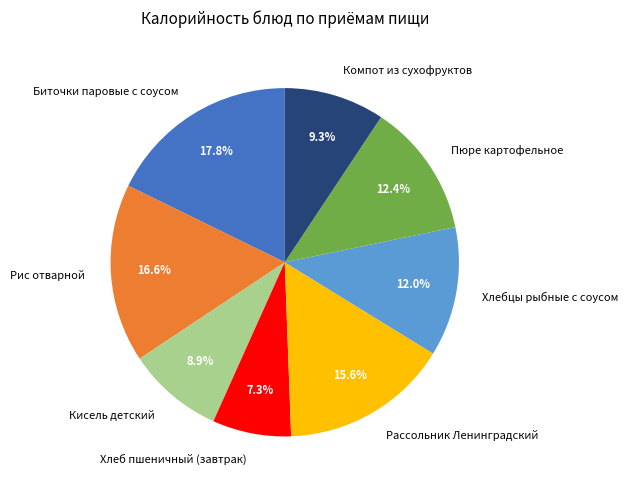

Which has a higher value, Хлеб пшеничный (завтрак) or Биточки паровые с соусом?

Биточки паровые с соусом